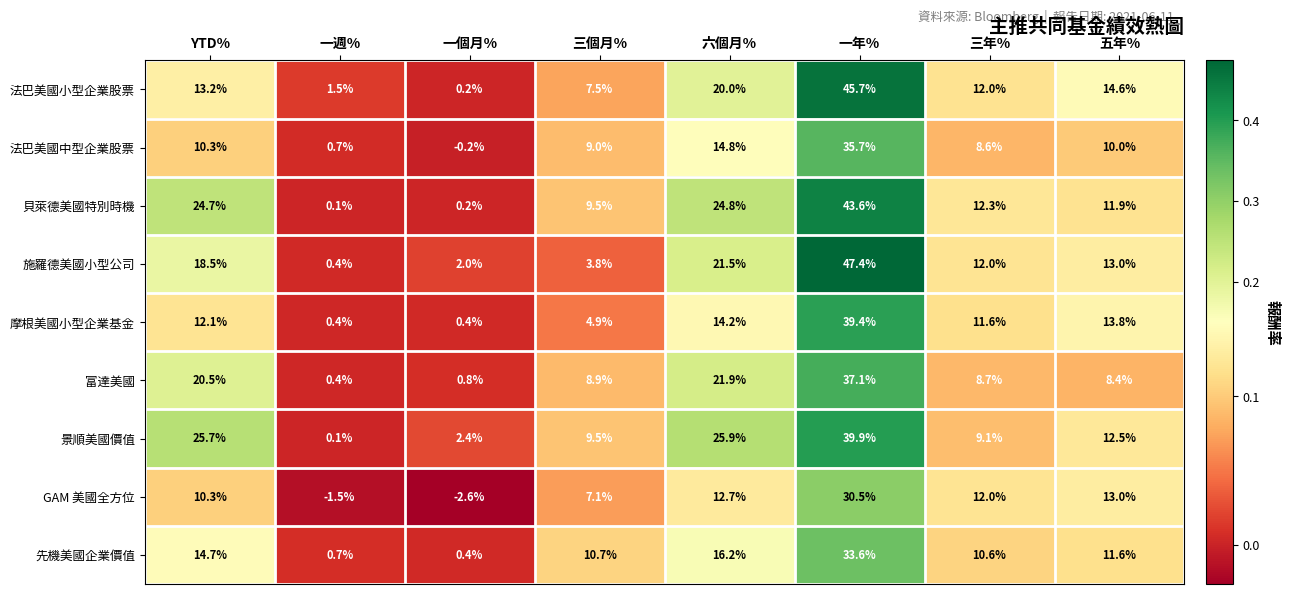

Rank the series at 六個月% from highest to lowest value.

景順美國價值, 貝萊德美國特別時機, 富達美國, 施羅德美國小型公司, 法巴美國小型企業股票, 先機美國企業價值, 法巴美國中型企業股票, 摩根美國小型企業基金, GAM 美國全方位